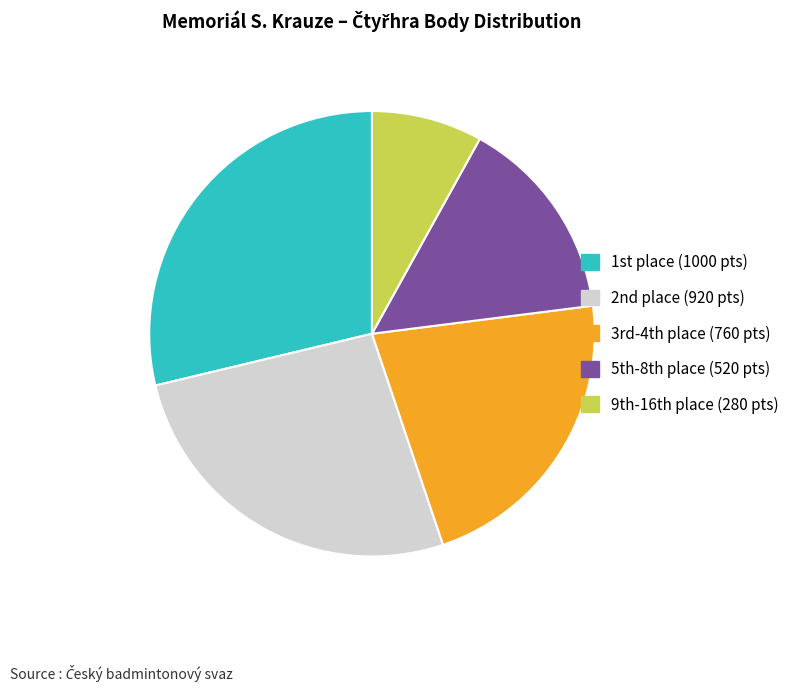

What is the largest slice in the pie chart?

1st place (1000 pts)